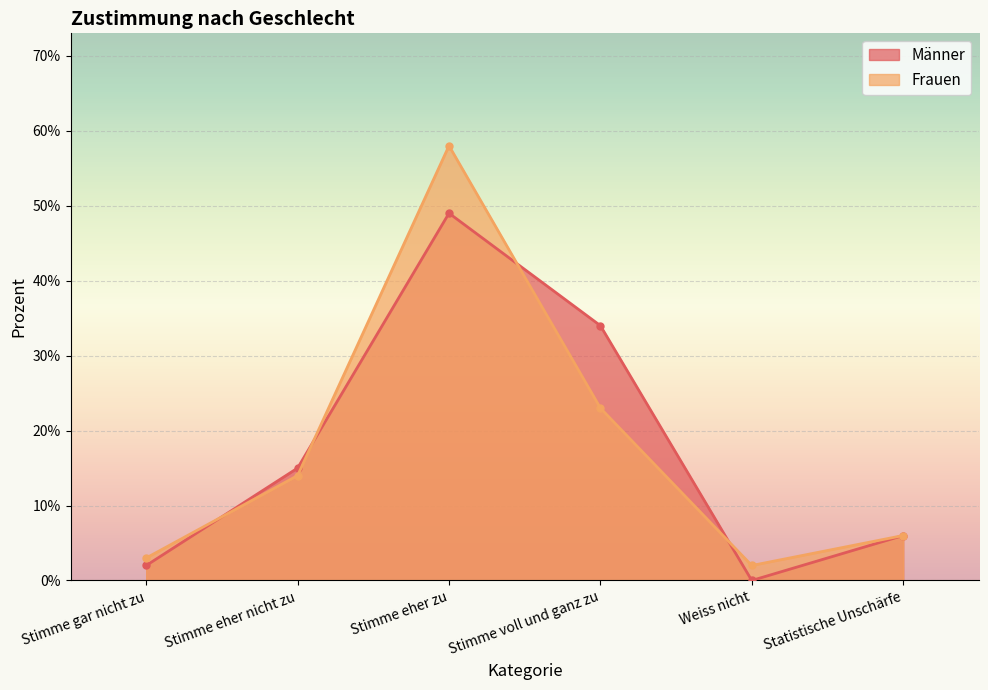

How many lines are shown in the chart?

2